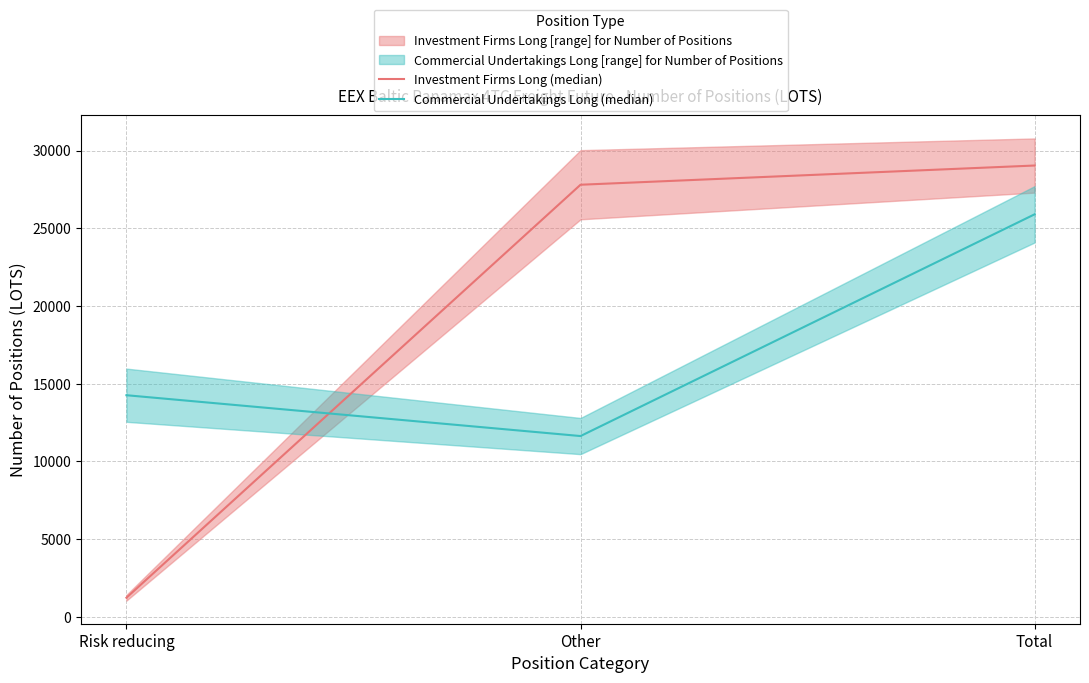

The value of Commercial Undertakings Long (median) at Total is 25898.8. True or false?

True